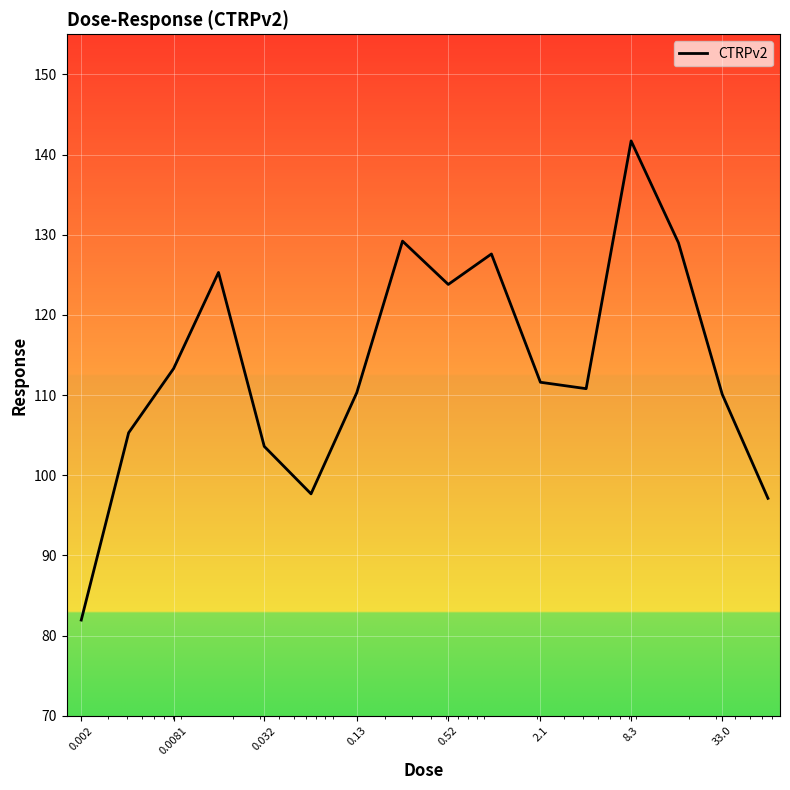

What is the difference between the maximum and minimum values?

59.8